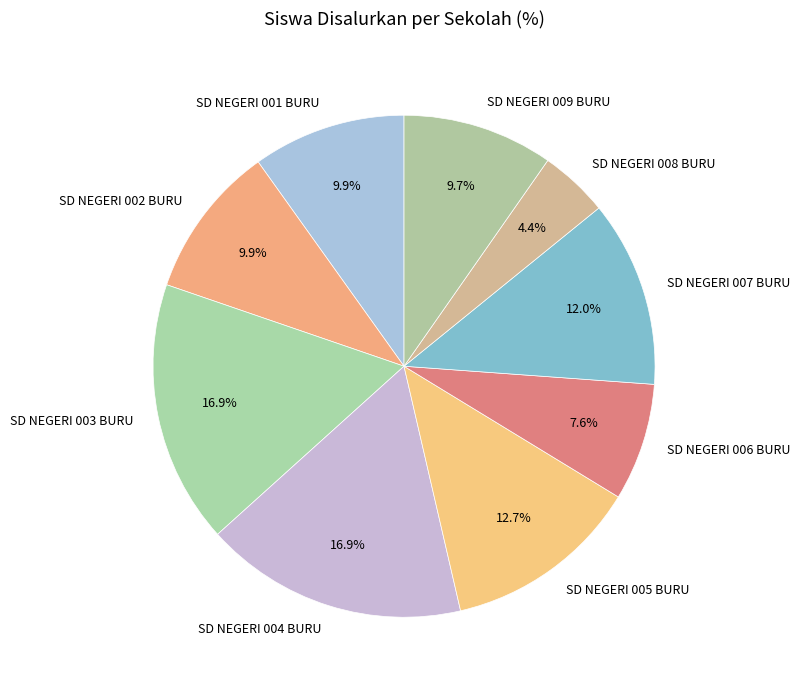

To the nearest percent, what is the difference between the SD NEGERI 004 BURU and SD NEGERI 008 BURU slice percentages?

12%